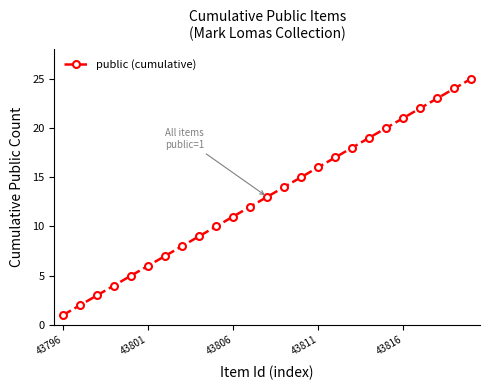

What is the maximum value shown in the chart?

25